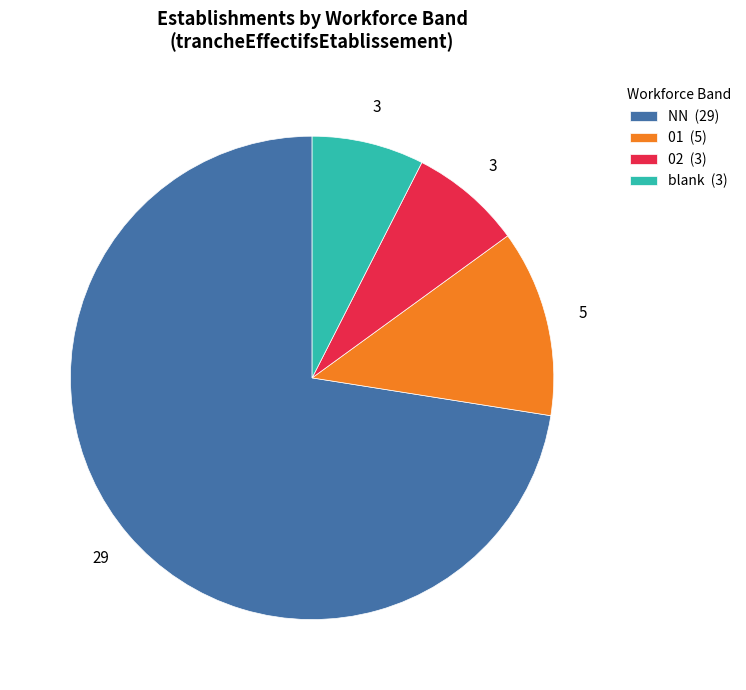

What is the largest slice in the pie chart?

NN (29)